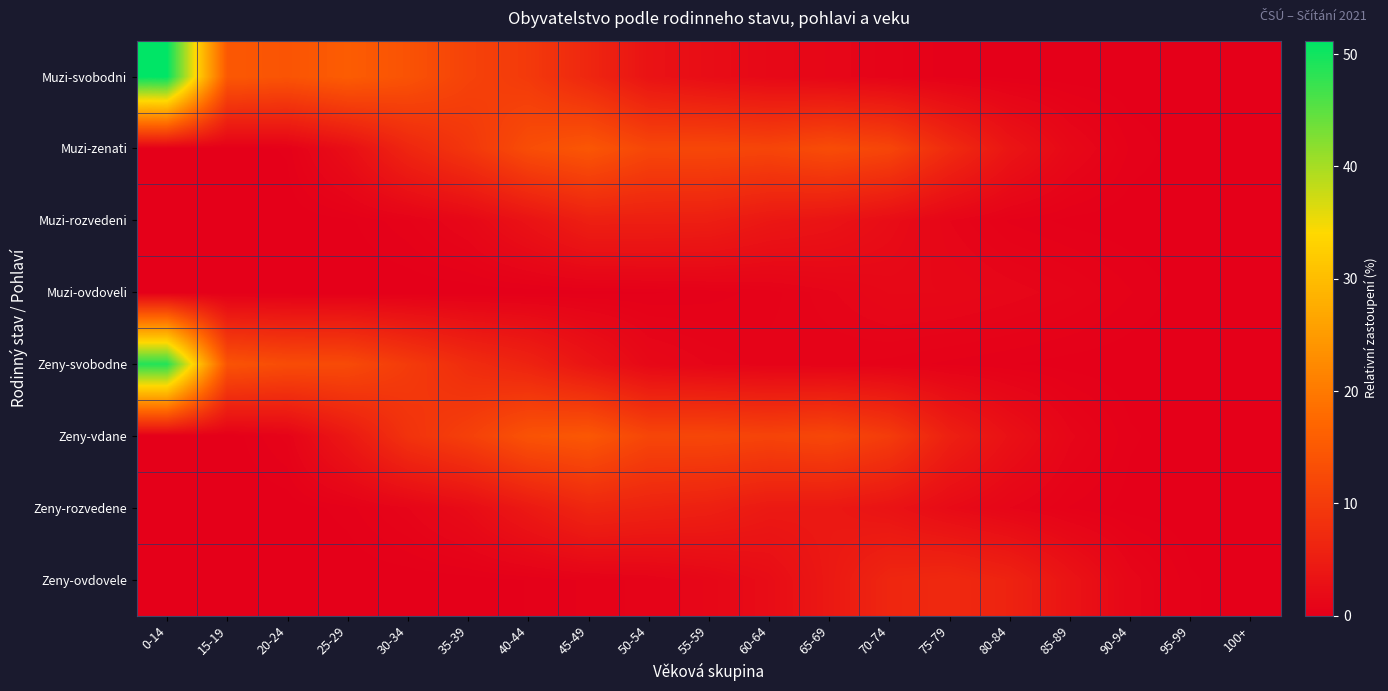

Reading right to left, list all the values displayed in this chart.

Muzi-svobodni: 100+=0.0	95-99=0.0	90-94=0.0	85-89=0.0	80-84=0.1	75-79=0.3	70-74=0.7	65-69=1.2	60-64=1.6	55-59=2.3	50-54=3.3	45-49=6.6	40-44=9.8	35-39=11.2	30-34=13.9	25-29=15.5	20-24=14.1	15-19=14.8	0-14=51.2
Muzi-zenati: 100+=0.0	95-99=0.0	90-94=0.4	85-89=1.5	80-84=3.6	75-79=7.3	70-74=11.7	65-69=12.8	60-64=11.7	55-59=12.0	50-54=11.9	45-49=14.5	40-44=13.0	35-39=9.2	30-34=6.4	25-29=2.5	20-24=0.2	15-19=0.0	0-14=0.0
Muzi-rozvedeni: 100+=0.0	95-99=0.0	90-94=0.0	85-89=0.1	80-84=0.4	75-79=1.0	70-74=2.2	65-69=3.4	60-64=4.0	55-59=5.1	50-54=5.3	45-49=5.3	40-44=3.2	35-39=1.4	30-34=0.6	25-29=0.1	20-24=0.0	15-19=0.0	0-14=0.0
Muzi-ovdoveli: 100+=0.0	95-99=0.1	90-94=0.4	85-89=0.8	80-84=1.1	75-79=1.4	70-74=1.4	65-69=0.9	60-64=0.5	55-59=0.3	50-54=0.2	45-49=0.1	40-44=0.0	35-39=0.0	30-34=0.0	25-29=0.0	20-24=0.0	15-19=0.0	0-14=0.0
Zeny-svobodne: 100+=0.0	95-99=0.0	90-94=0.0	85-89=0.1	80-84=0.2	75-79=0.3	70-74=0.5	65-69=0.6	60-64=0.7	55-59=1.0	50-54=1.5	45-49=3.5	40-44=6.0	35-39=7.5	30-34=10.0	25-29=12.5	20-24=12.8	15-19=14.0	0-14=48.8
Zeny-vdane: 100+=0.0	95-99=0.0	90-94=0.2	85-89=1.1	80-84=2.9	75-79=5.4	70-74=10.1	65-69=12.0	60-64=11.4	55-59=11.9	50-54=11.8	45-49=14.7	40-44=13.9	35-39=10.7	30-34=8.6	25-29=4.2	20-24=0.7	15-19=0.0	0-14=0.0
Zeny-rozvedene: 100+=0.0	95-99=0.0	90-94=0.1	85-89=0.4	80-84=1.0	75-79=1.9	70-74=3.3	65-69=4.2	60-64=4.3	55-59=5.4	50-54=5.9	45-49=6.5	40-44=4.3	35-39=2.1	30-34=1.0	25-29=0.3	20-24=0.0	15-19=0.0	0-14=0.0
Zeny-ovdovele: 100+=0.0	95-99=0.2	90-94=1.2	85-89=3.4	80-84=5.9	75-79=7.0	70-74=6.5	65-69=4.2	60-64=2.2	55-59=1.3	50-54=0.7	45-49=0.4	40-44=0.2	35-39=0.1	30-34=0.0	25-29=0.0	20-24=0.0	15-19=0.0	0-14=0.0